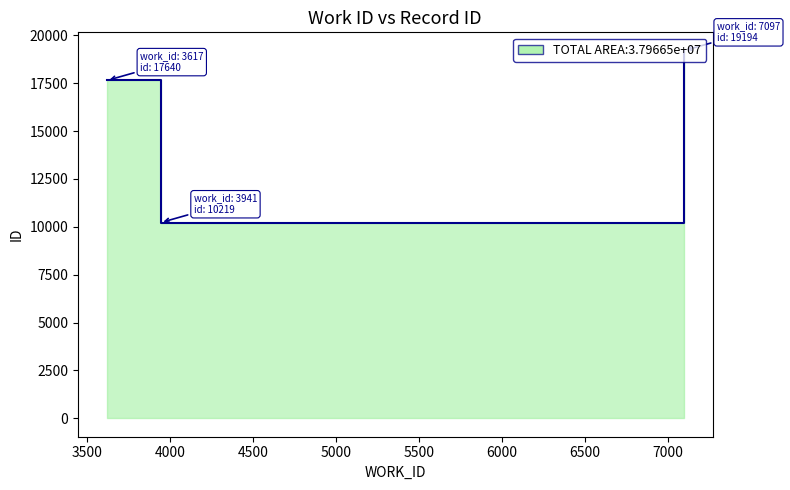

Where does the data first go above 17640?

7097